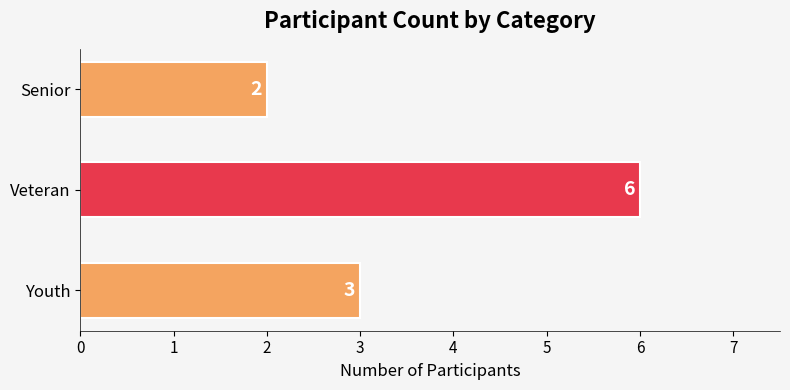

Reading top to bottom, list all the values displayed in this chart.

2	6	3